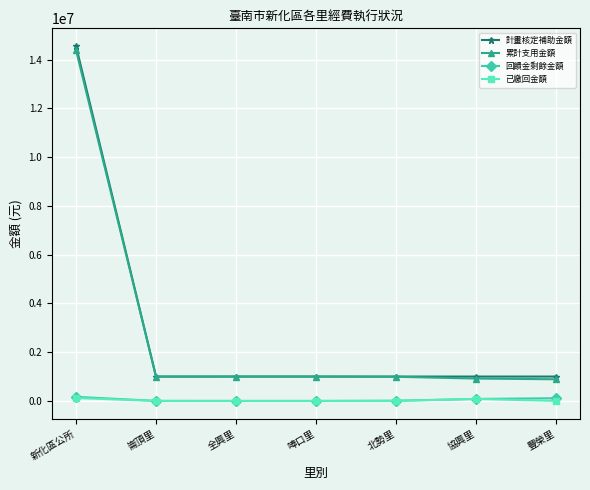

True or false: 計畫核定補助金額 and 回饋金剩餘金額 cross at least once.

False